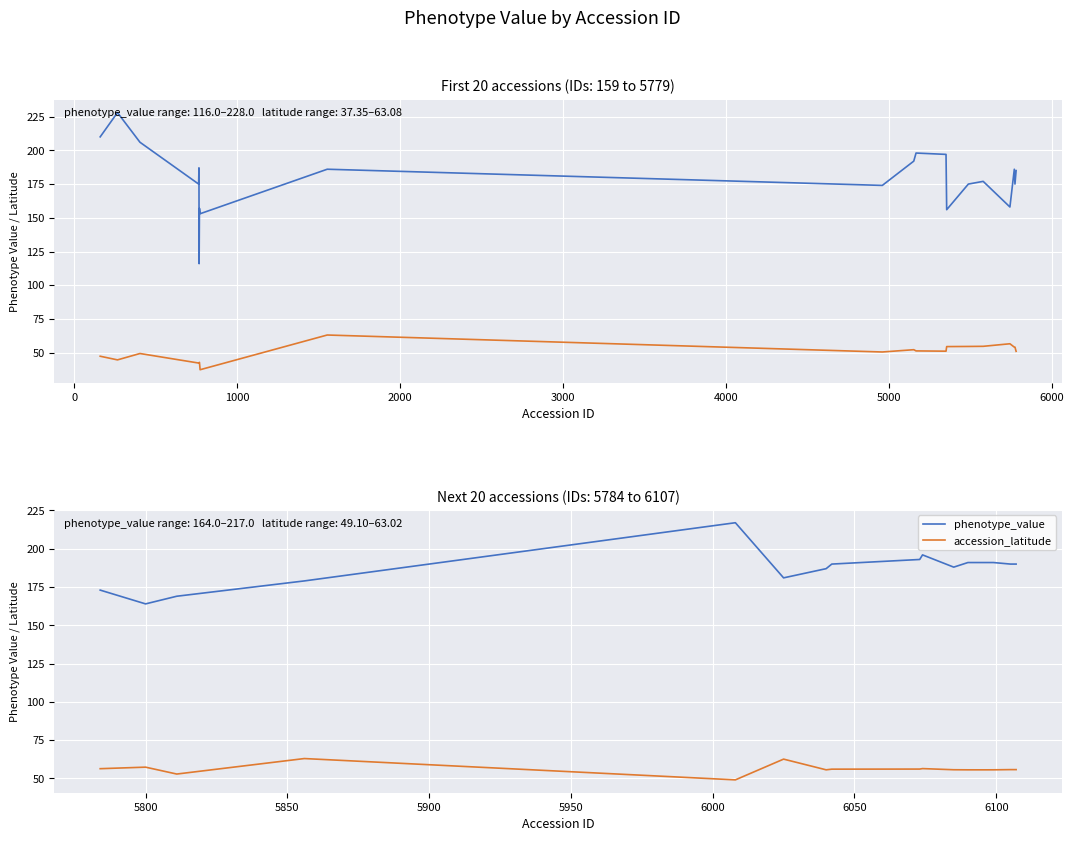

How many distinct data groups are displayed?

2